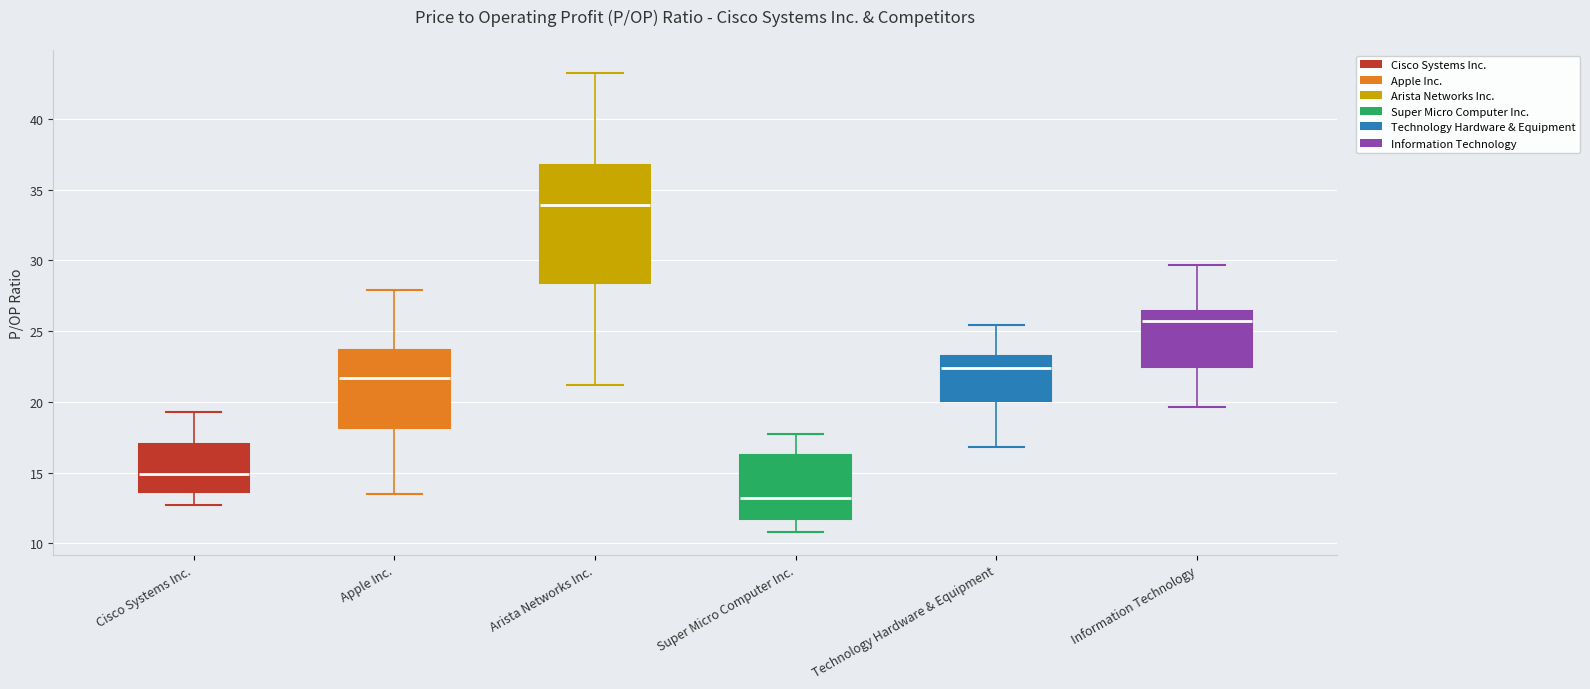

Reading left to right, read every box against the y-axis: the position of its median line, the range the box covers, and the ends of its whiskers. The values are not printed on the chart, so give them approximately, as read against the axis.

Cisco Systems Inc.: median 15.0, box 13.5 to 17.0, whiskers 12.5 to 19.5
Apple Inc.: median 21.5, box 18.0 to 23.5, whiskers 13.5 to 28.0
Arista Networks Inc.: median 34.0, box 28.5 to 37.0, whiskers 21.0 to 43.5
Super Micro Computer Inc.: median 13.0, box 11.5 to 16.0, whiskers 11.0 to 17.5
Technology Hardware & Equipment: median 22.5, box 20.0 to 23.0, whiskers 17.0 to 25.5
Information Technology: median 25.5, box 22.5 to 26.5, whiskers 19.5 to 29.5